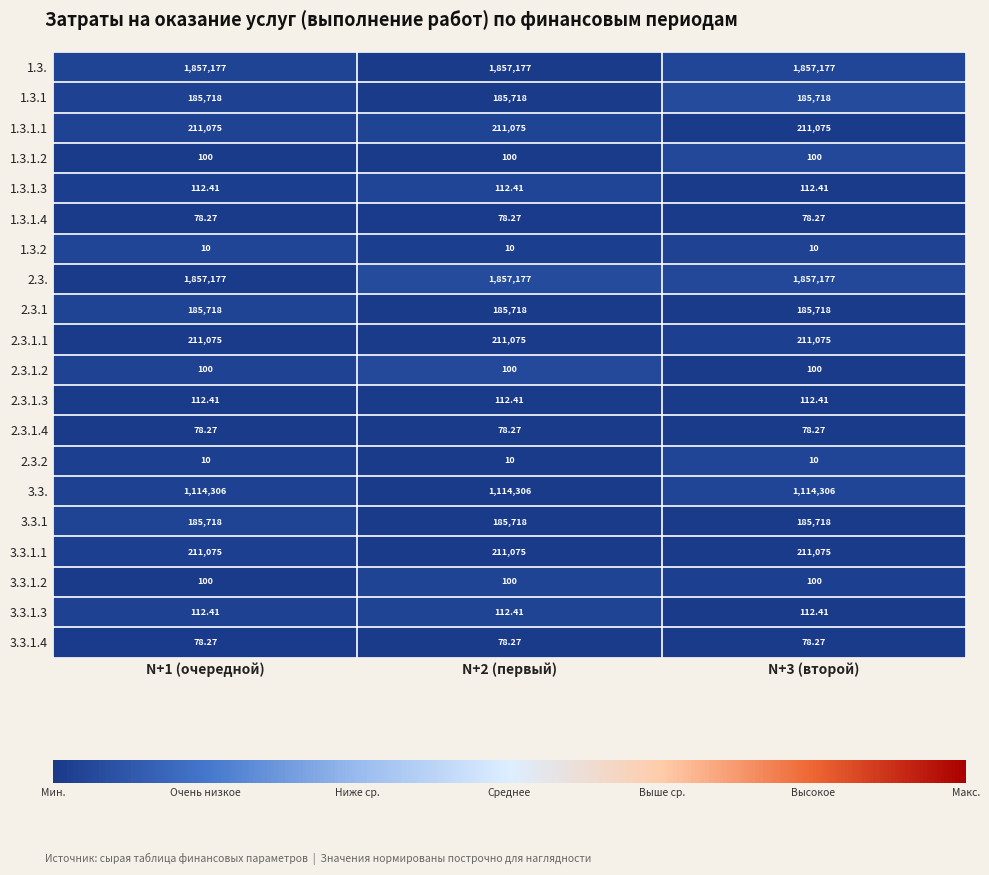

Count the number of categories in the chart.

3